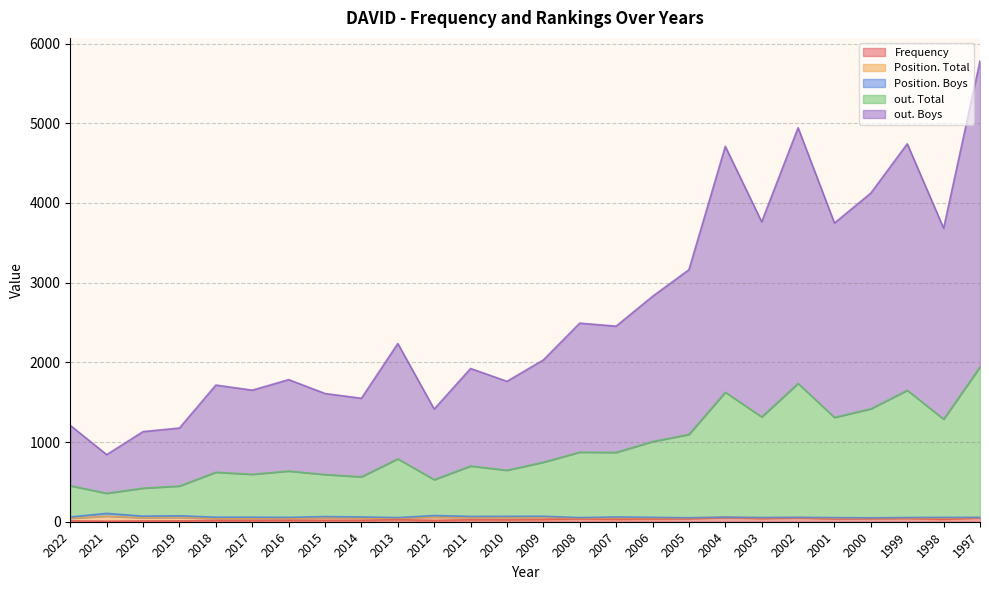

Does the chart have visible grid lines?

Yes